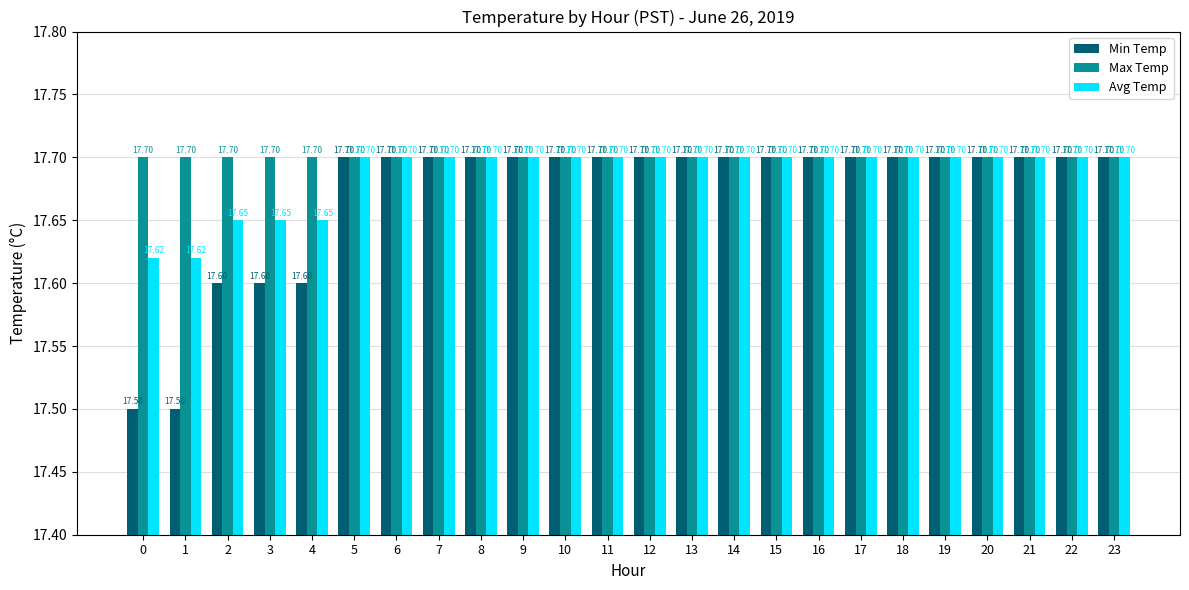

What is the total value across all series at 13?

53.1